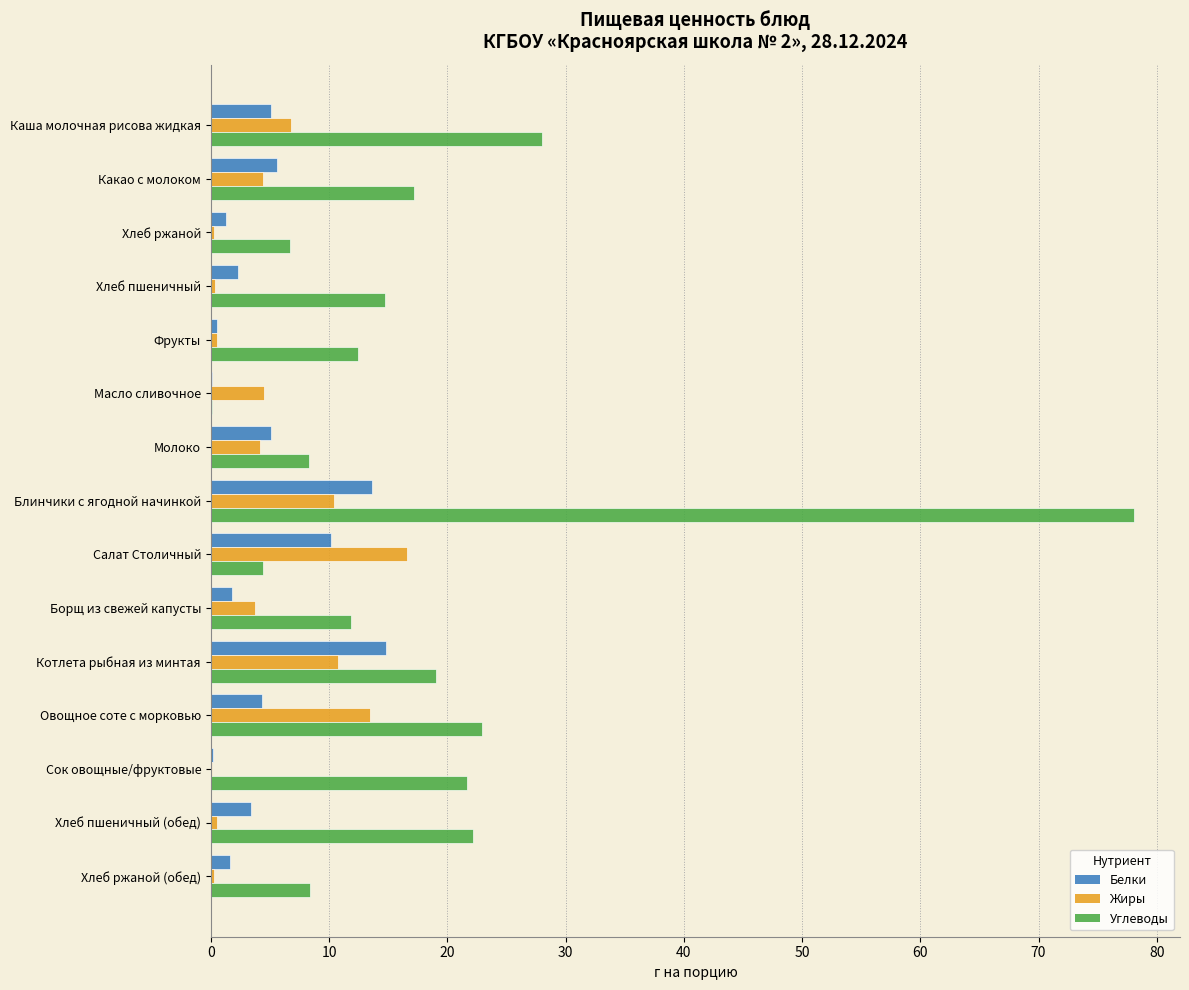

Which category has the highest value across all series?

Блинчики с ягодной начинкой